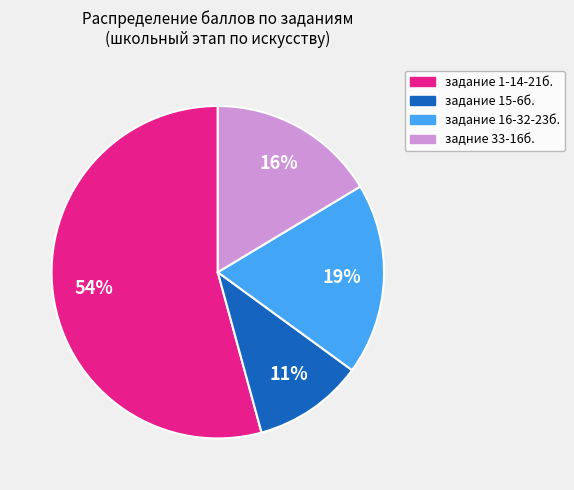

To the nearest percent, what is the average slice percentage?

25%